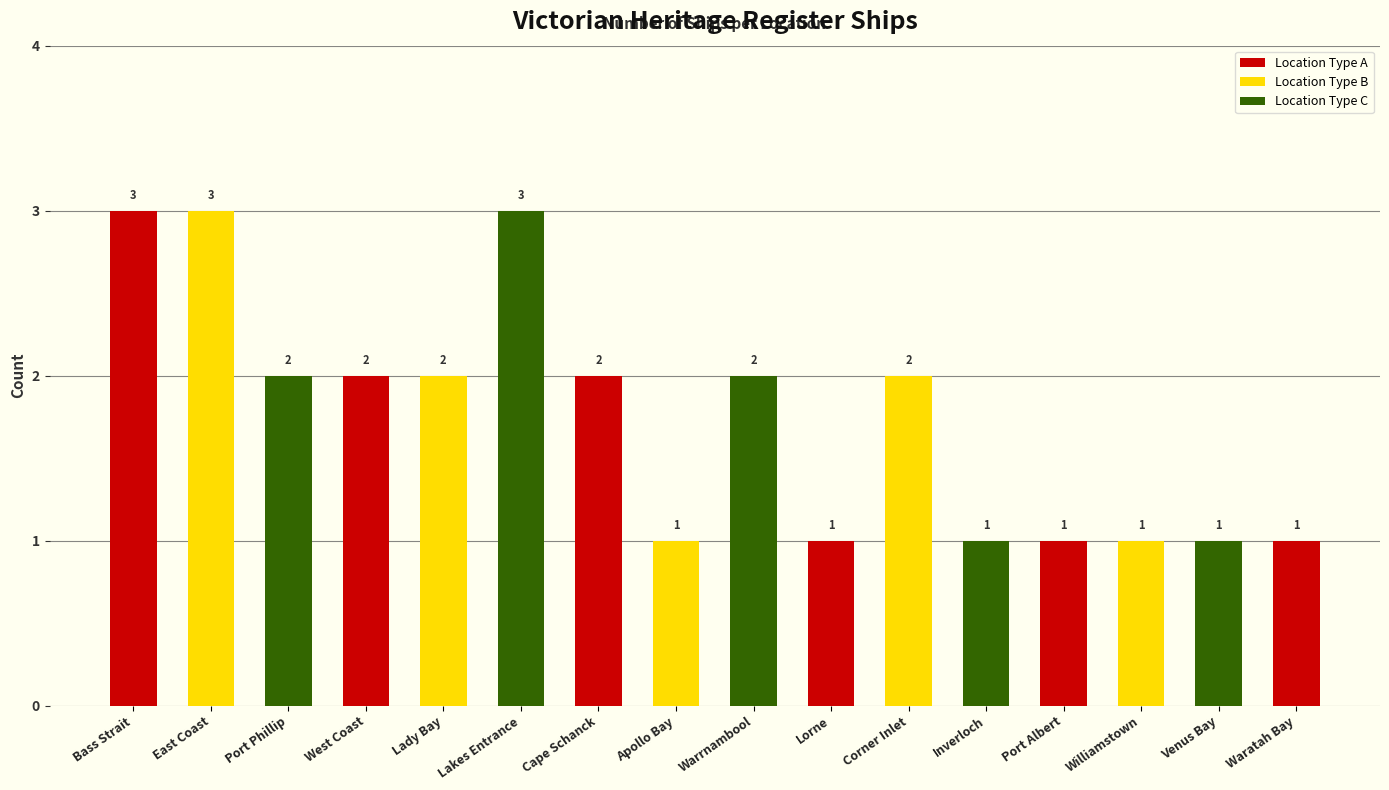

How many values are between 1 and 2?

13